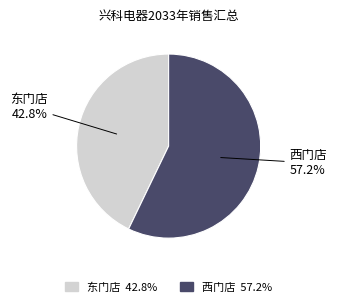

Between 东门店 and 西门店, which is larger?

西门店